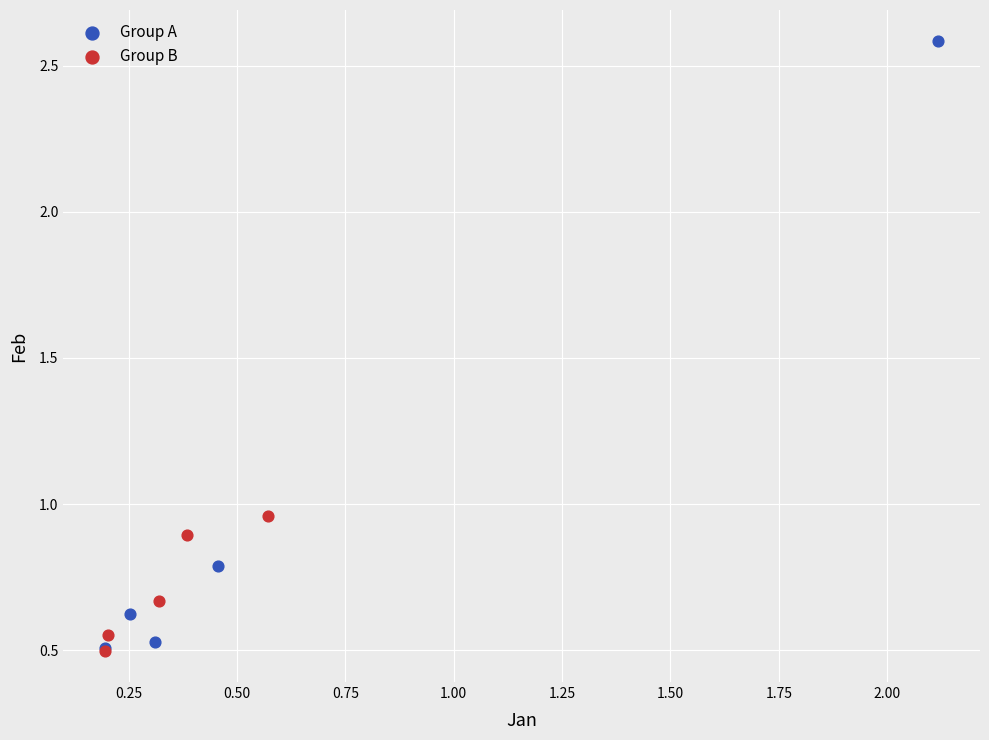

Which series has the widest spread of Y values?

Group A